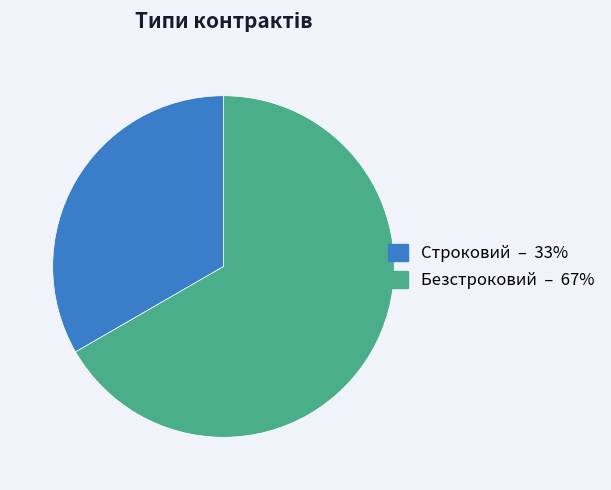

True or false: Безстроковий accounts for 76% of the total.

False